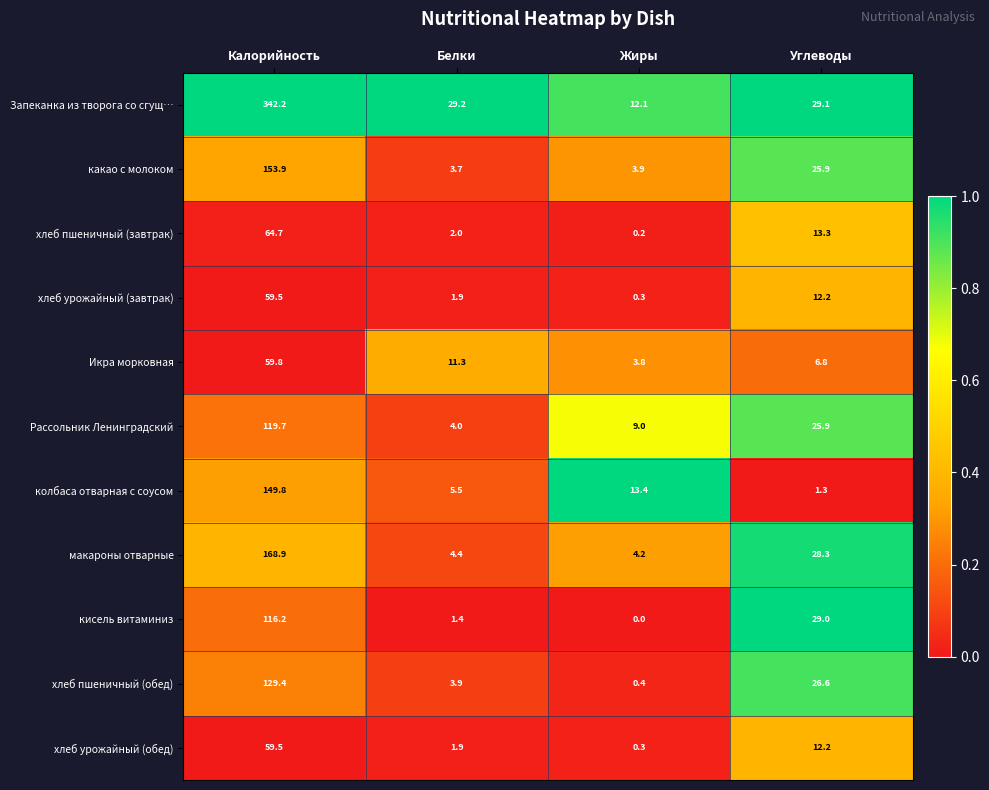

The value of колбаса отварная с соусом at Калорийность is 149.8. True or false?

True